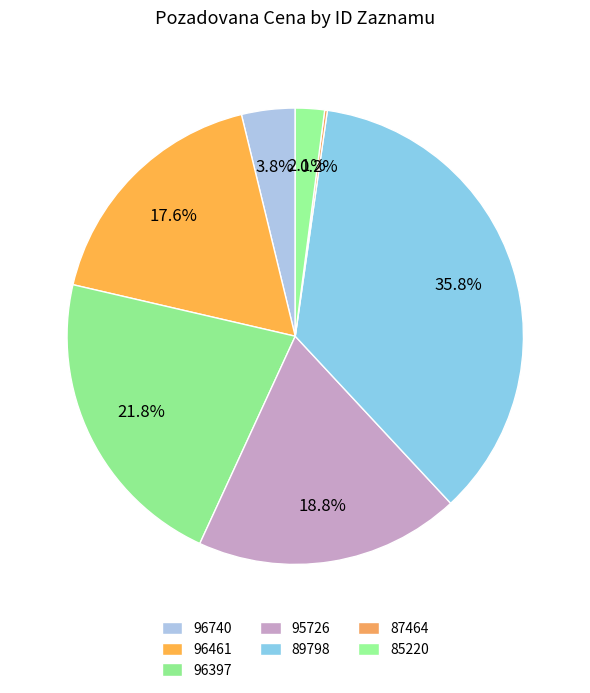

Count the number of slices in the pie.

7